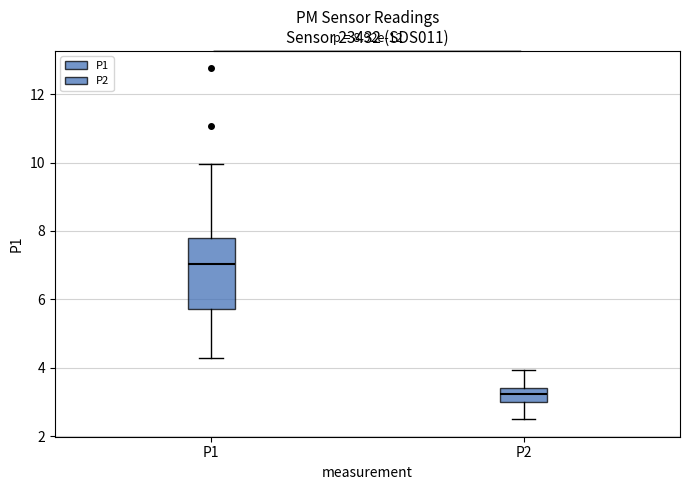

Which box's median line is the highest?

P1